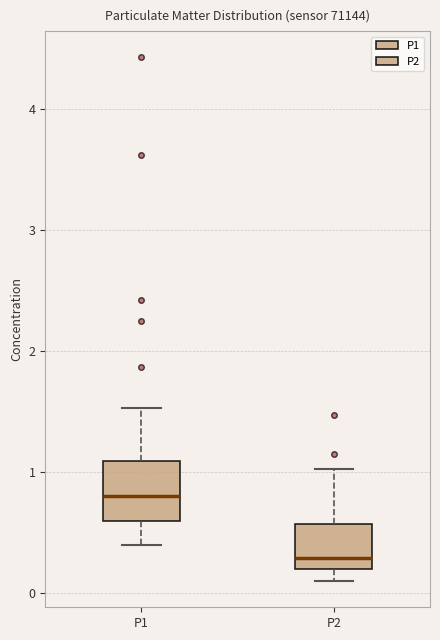

Reading left to right, transcribe this box plot: for each box, give where its median line is, the range the box spans, and where its two whiskers end, as read against the y-axis. The values are not printed on the chart, so give them approximately, as read against the axis.

P1: median 0.8, box 0.6 to 1.1, whiskers 0.4 to 1.5
P2: median 0.3, box 0.2 to 0.6, whiskers 0.1 to 1.0